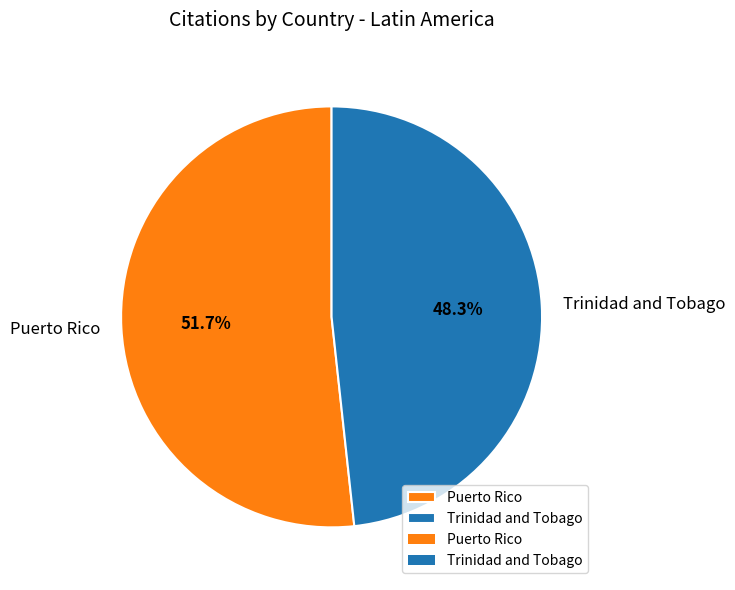

Rank the categories by value from highest to lowest.

Puerto Rico, Trinidad and Tobago